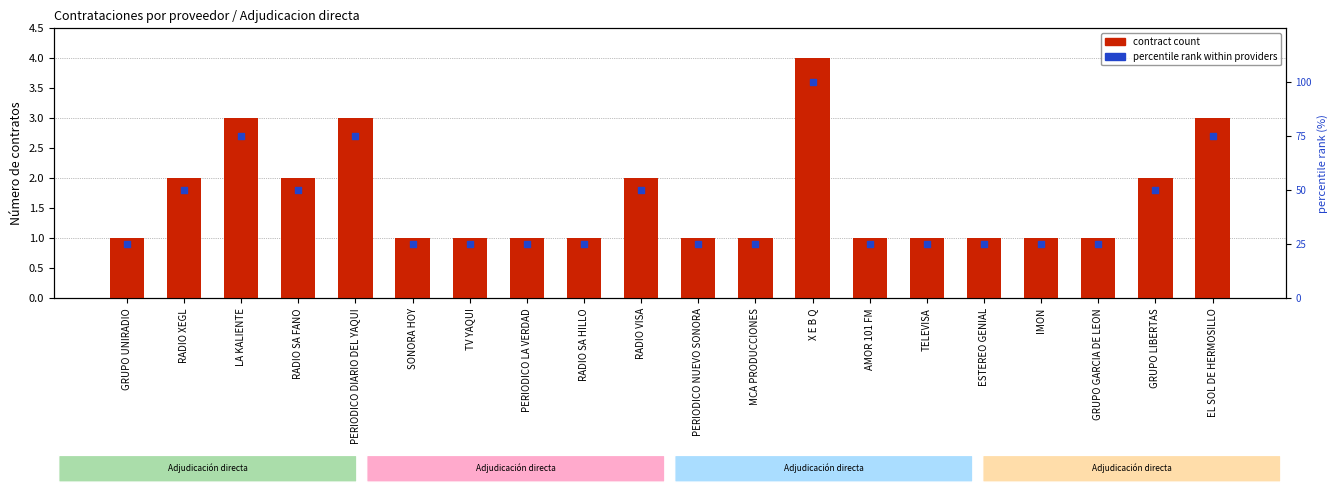

Which series contains the highest Y value?

percentile rank